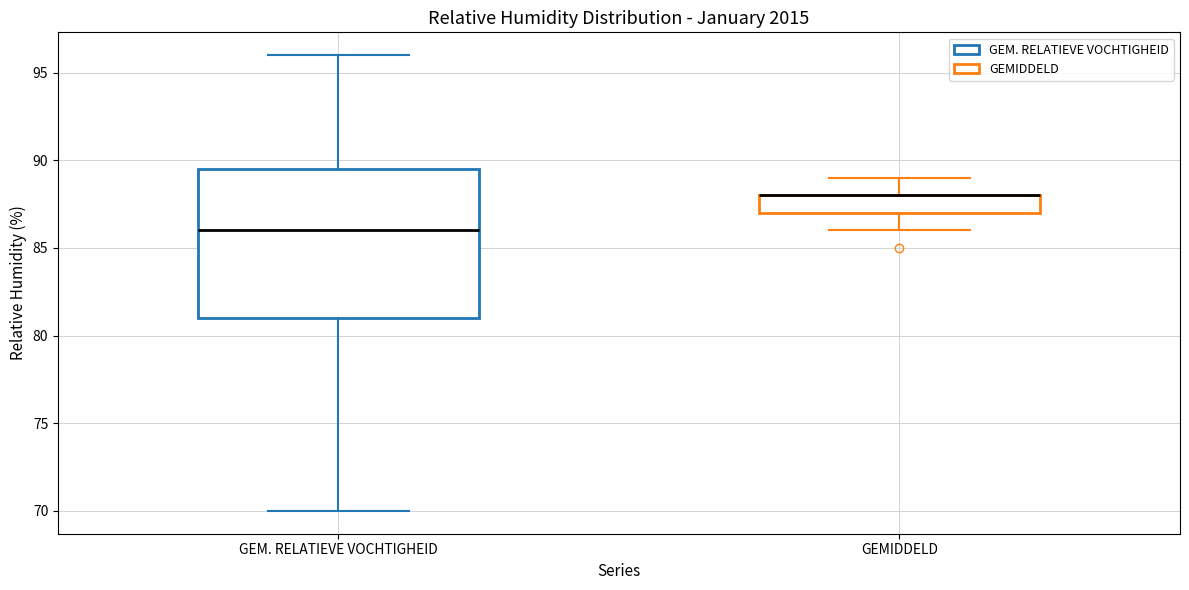

Reading left to right, transcribe this box plot: for each box, give where its median line is, the range the box spans, and where its two whiskers end, as read against the y-axis. The values are not printed on the chart, so give them approximately, as read against the axis.

GEM. RELATIEVE VOCHTIGHEID: median 86.0, box 81.0 to 89.5, whiskers 70.0 to 96.0
GEMIDDELD: median 88.0 (drawn on the box's upper edge), box 87.0 to 88.0, whiskers 86.0 to 89.0